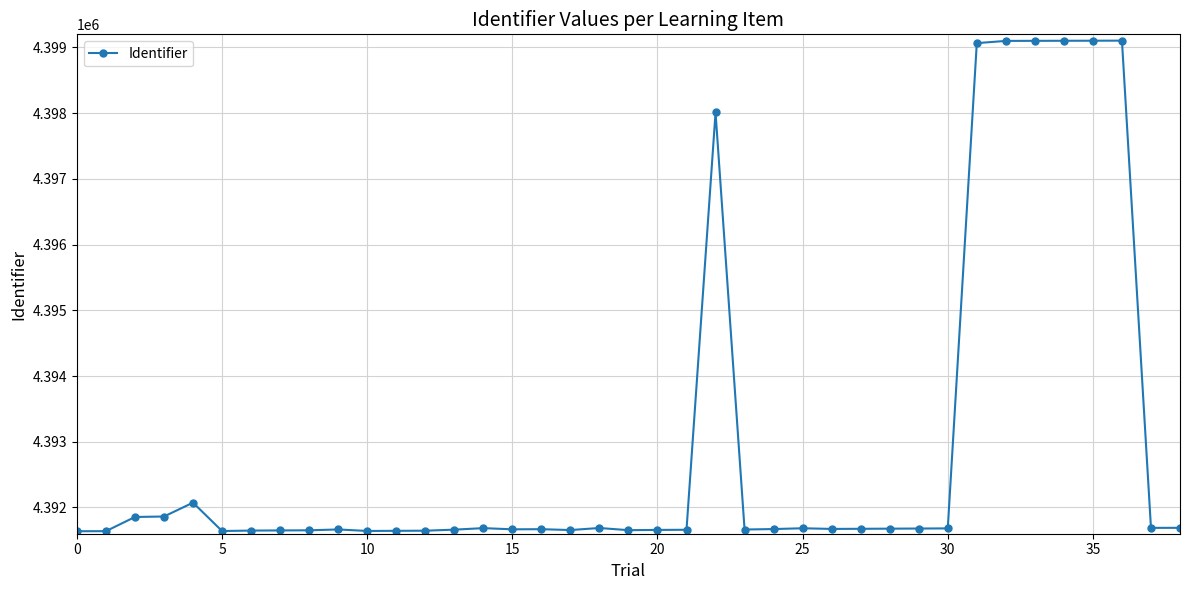

What is the smallest value displayed?

4391638